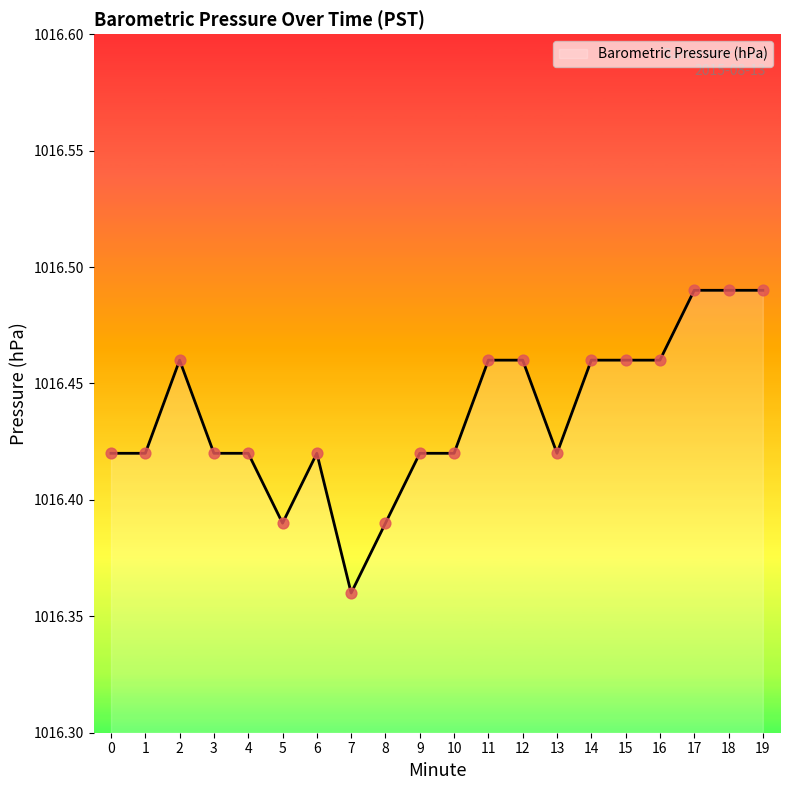

Which has a higher value, 15 or 6?

15